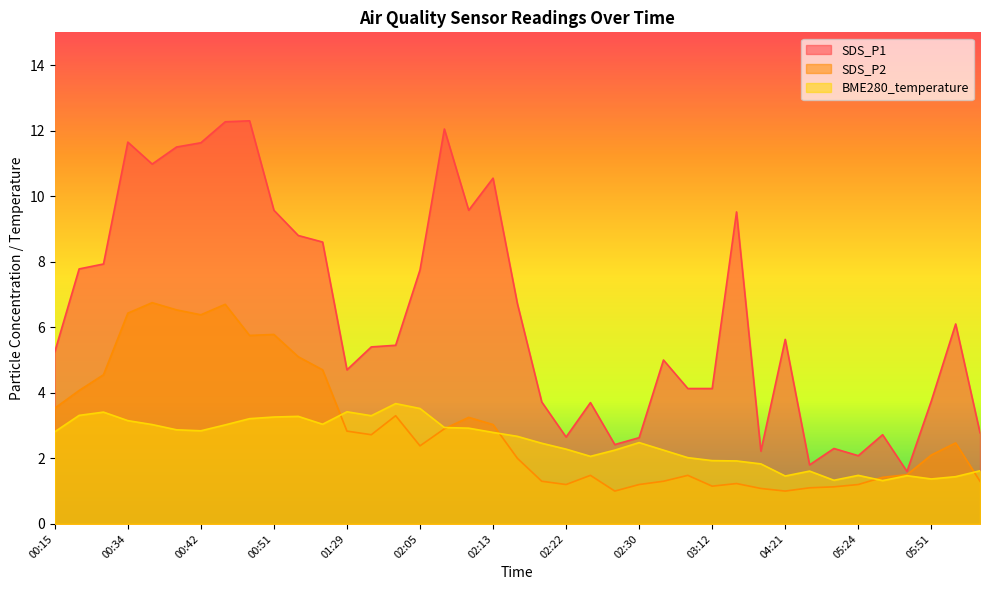

What position from the left is 07:03?

39